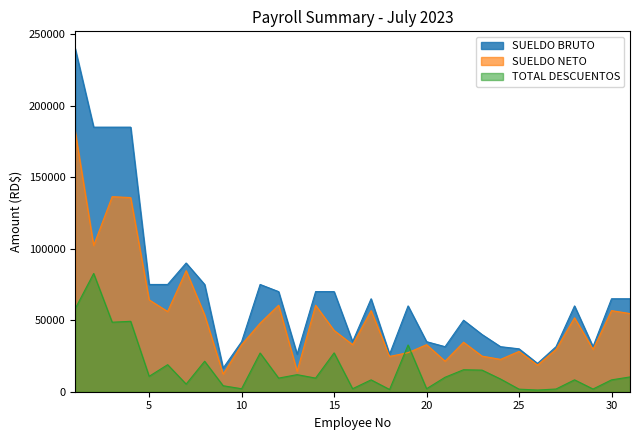

What is the difference between the maximum and second lowest values in the SUELDO BRUTO series?

220200.0